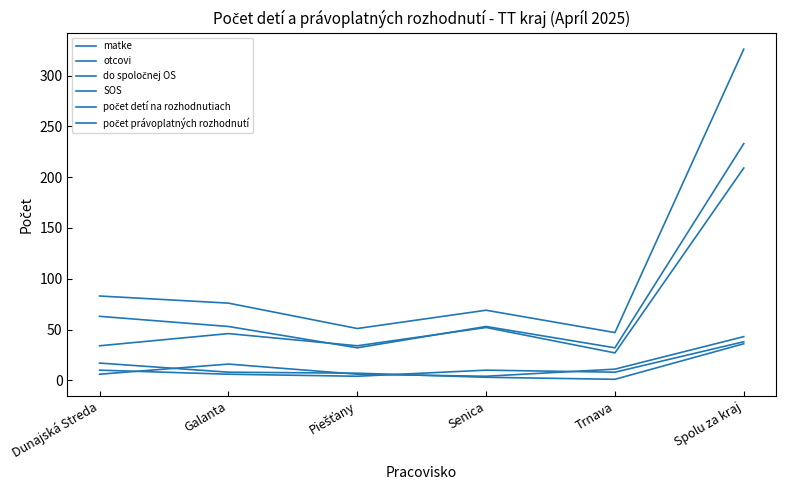

Reading left to right, what are all the values shown in this chart?

matke: Dunajská Streda=34	Galanta=46	Piešťany=34	Senica=52	Trnava=27	Spolu za kraj=209
otcovi: Dunajská Streda=10	Galanta=6	Piešťany=4	Senica=10	Trnava=8	Spolu za kraj=38
do spoločnej OS: Dunajská Streda=17	Galanta=8	Piešťany=7	Senica=3	Trnava=1	Spolu za kraj=36
SOS: Dunajská Streda=6	Galanta=16	Piešťany=6	Senica=4	Trnava=11	Spolu za kraj=43
počet detí na rozhodnutiach: Dunajská Streda=83	Galanta=76	Piešťany=51	Senica=69	Trnava=47	Spolu za kraj=326
počet právoplatných rozhodnutí: Dunajská Streda=63	Galanta=53	Piešťany=32	Senica=53	Trnava=32	Spolu za kraj=233